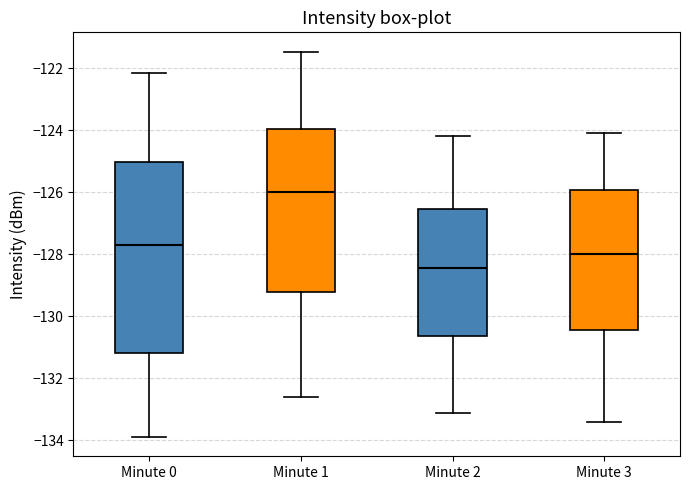

Which box's median line is the highest?

Minute 1